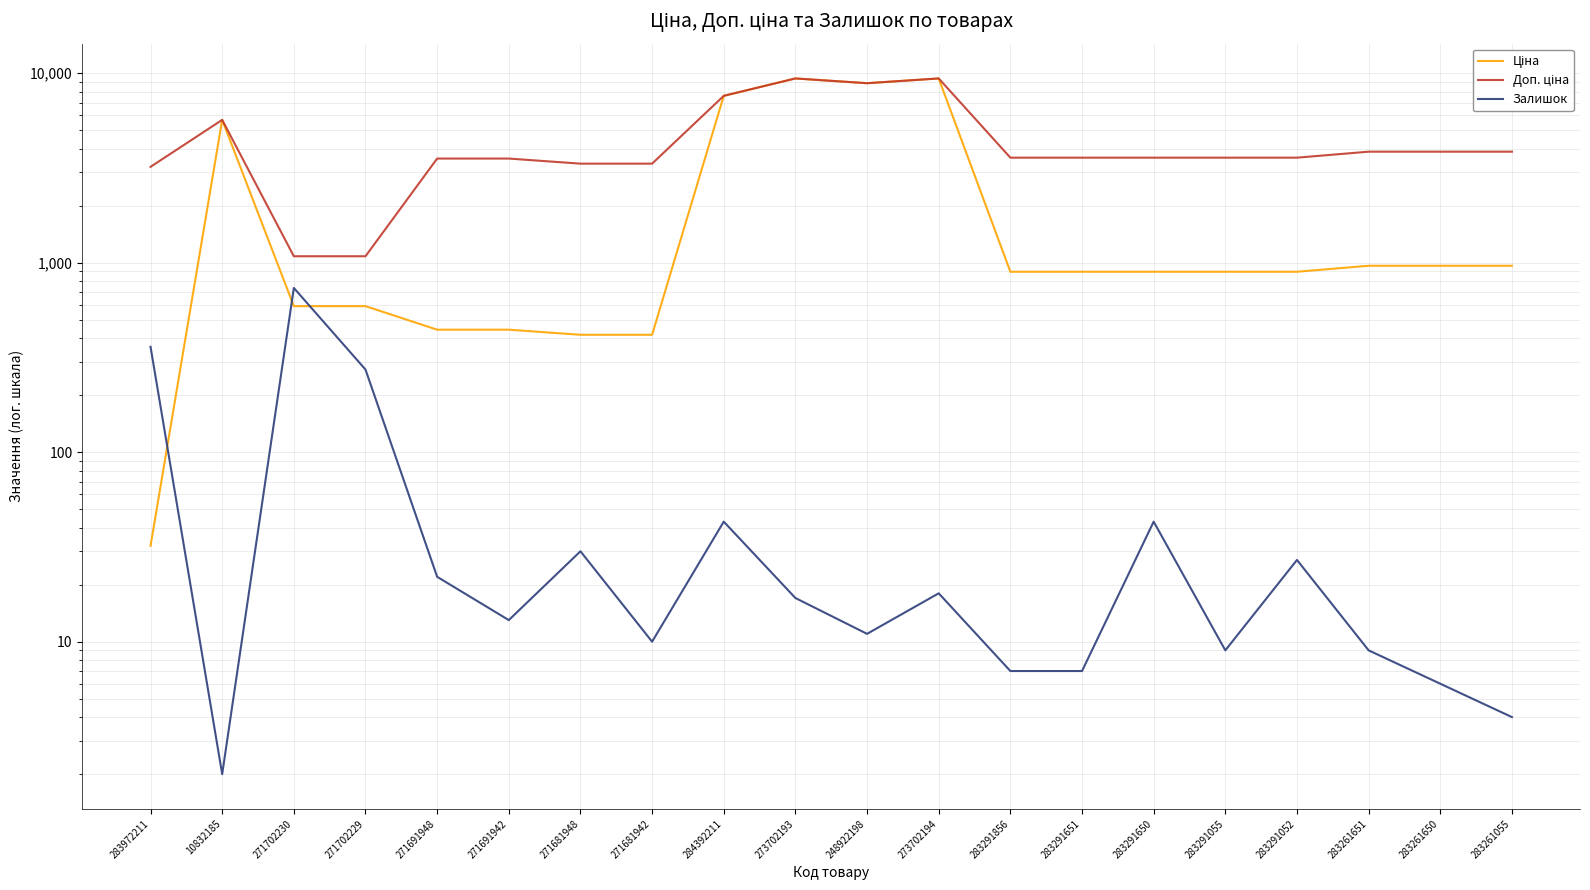

At 271691942, list the series in order from largest to smallest.

Доп. ціна, Ціна, Залишок